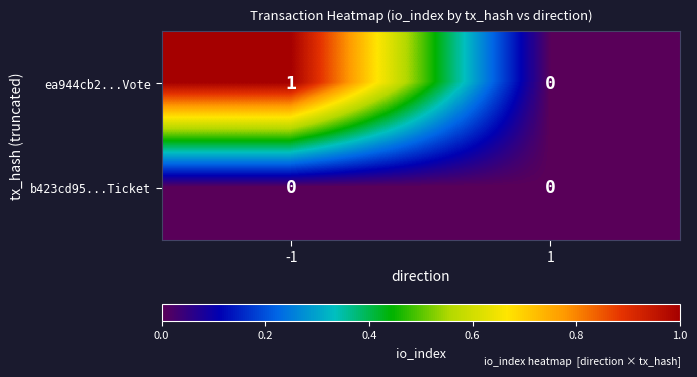

What is the spread (max minus min) of values at -1?

1